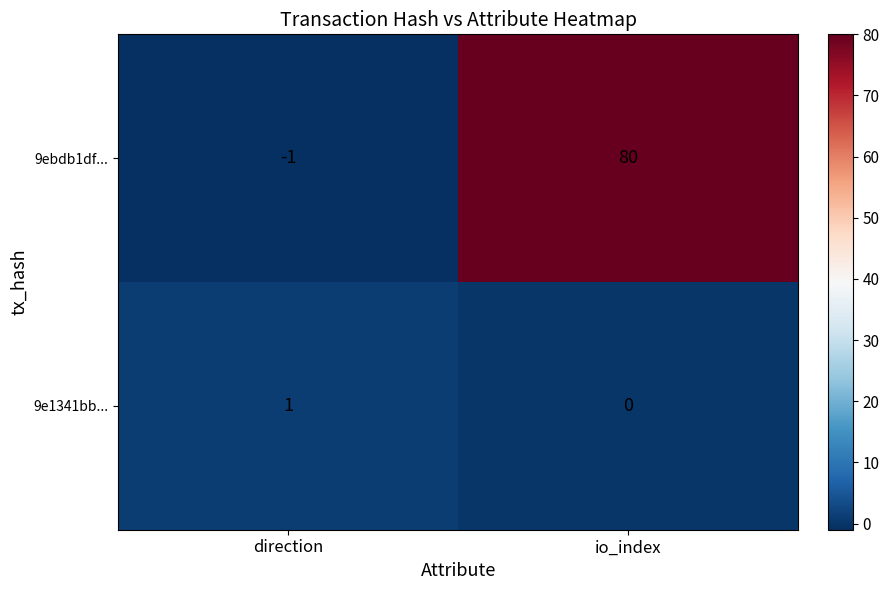

How many 9ebdb1df... values are between -1 and 80?

2